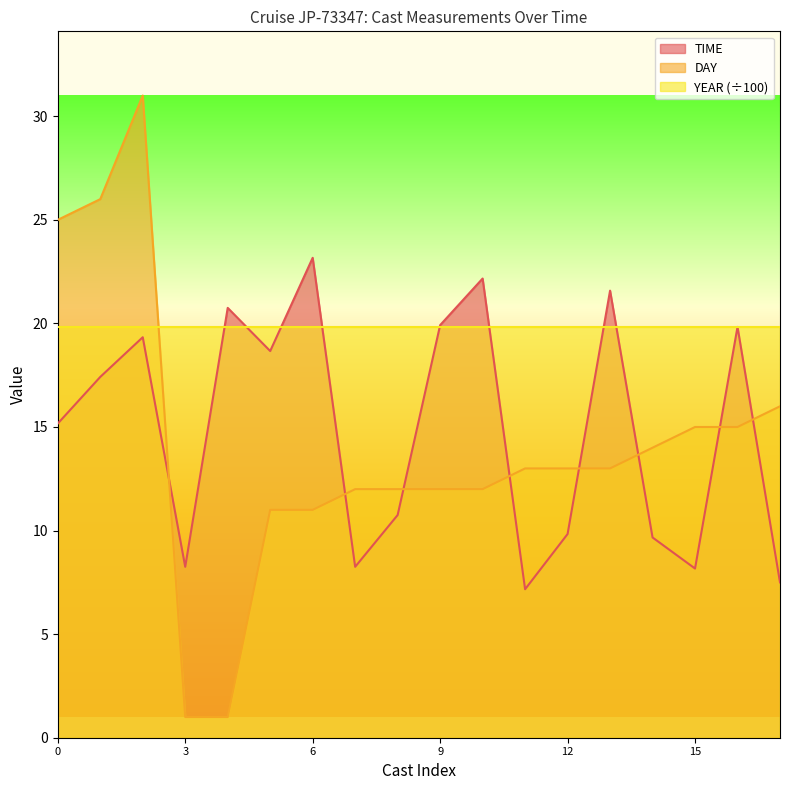

What is the difference between the maximum and minimum values in the DAY series?

30.0